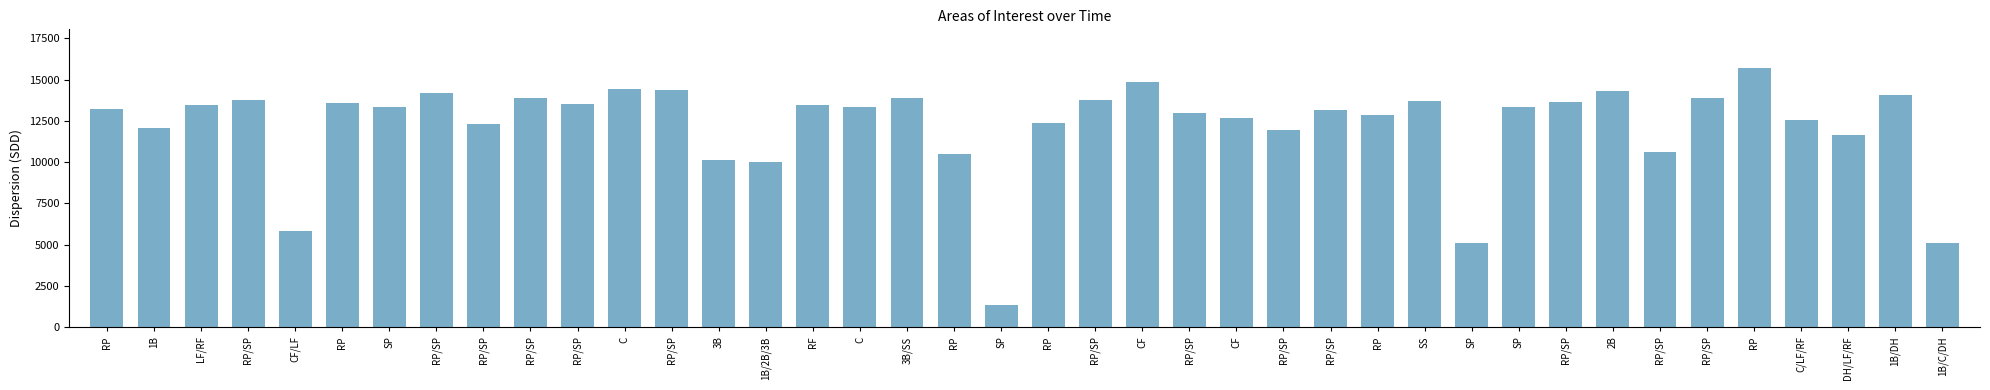

Are the bars grouped side by side (vs. stacked)?

No